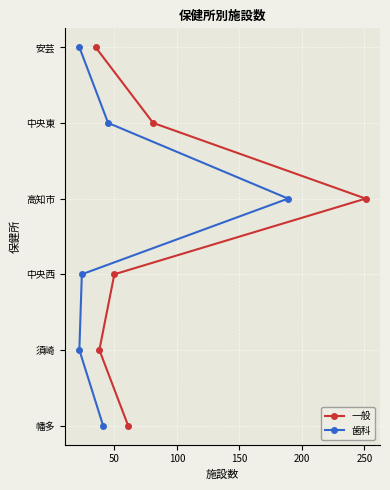

True or false: 歯科 and 一般 cross at least once.

False